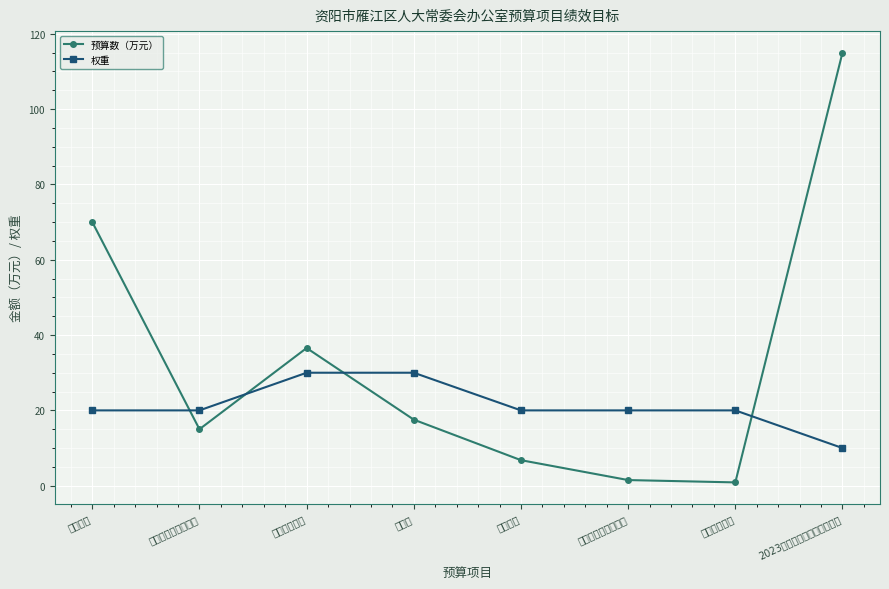

Rank the series at 公用经费 from highest to lowest value.

预算数（万元）, 权重